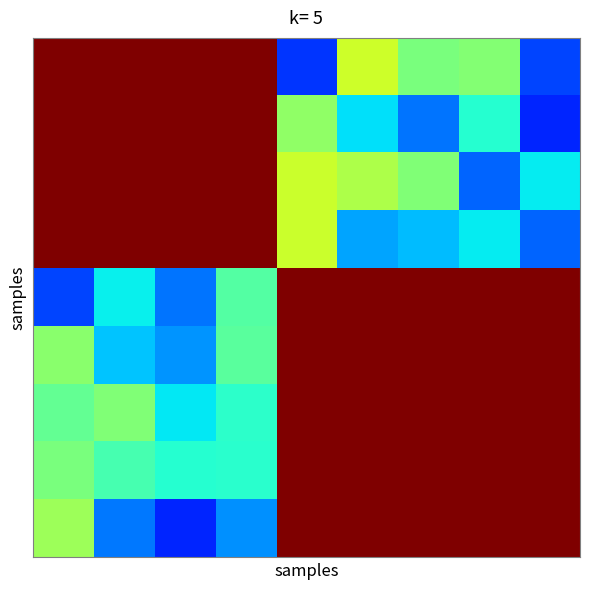

What is the smallest value displayed?

0.2